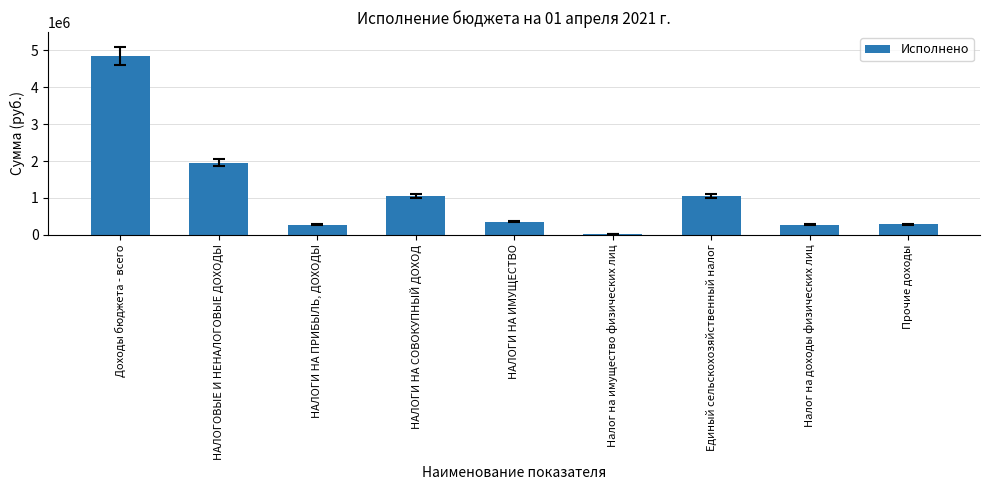

What position from the right is Доходы бюджета - всего?

9